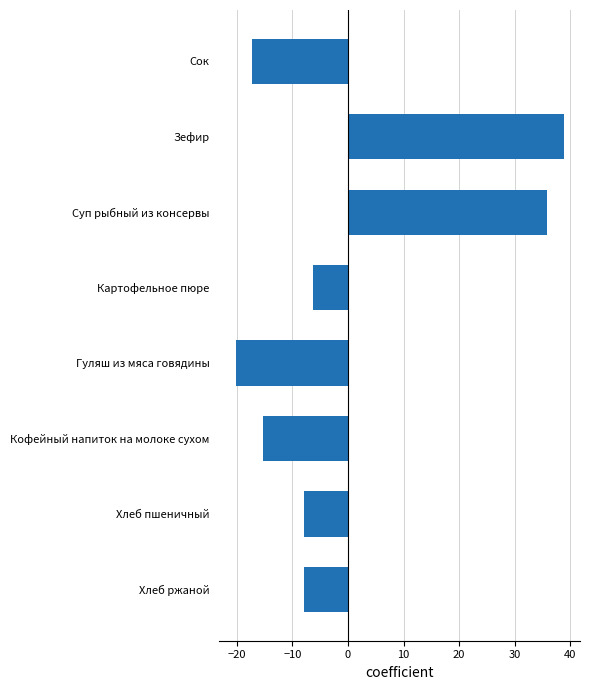

How many series are shown in this chart?

1